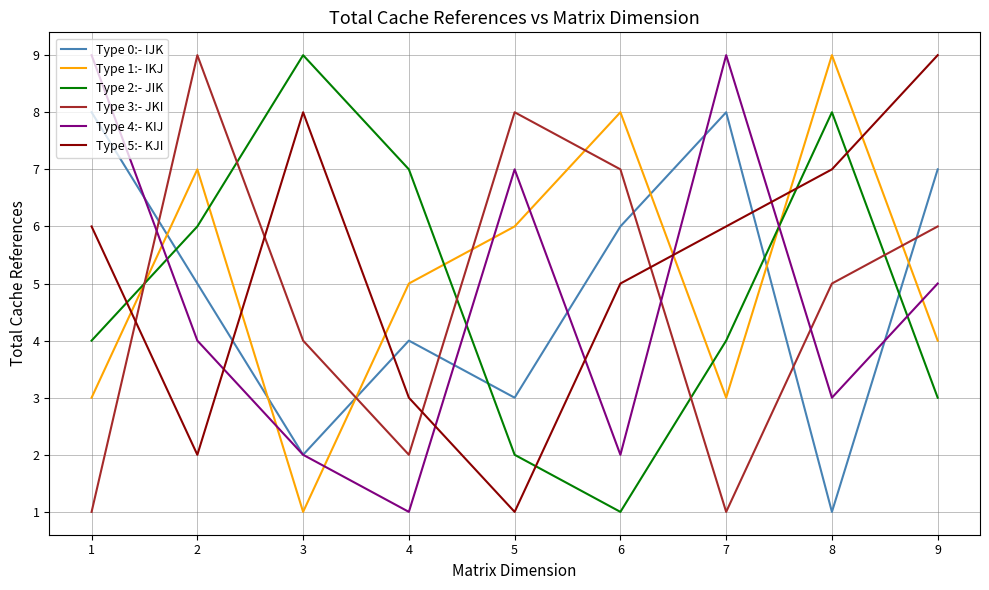

Which series changed the most between 1 and 4?

Type 4:- KIJ